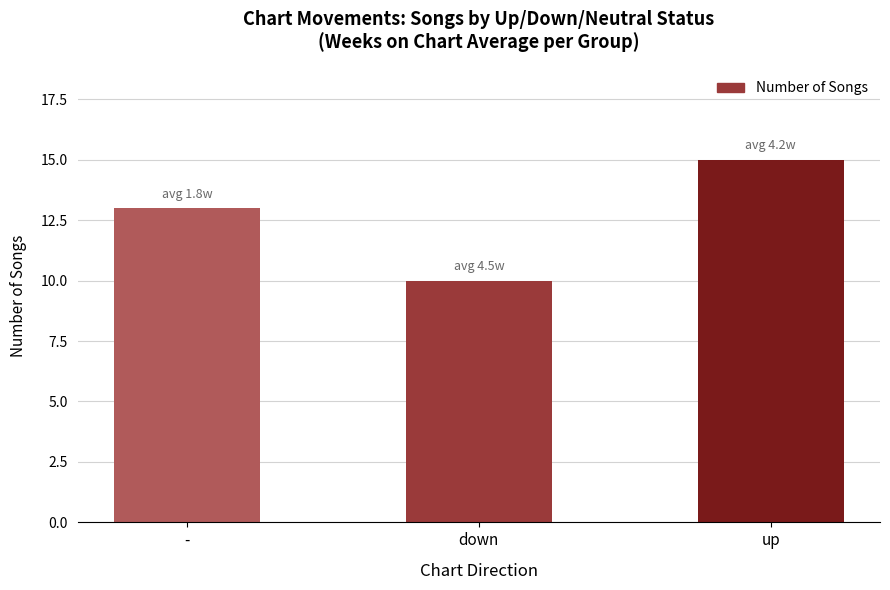

Where is the data nearest to the value 12?

-